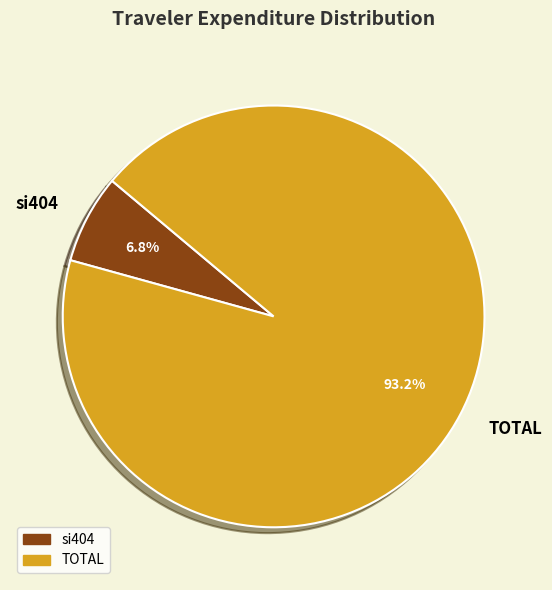

Which category accounts for the majority?

TOTAL